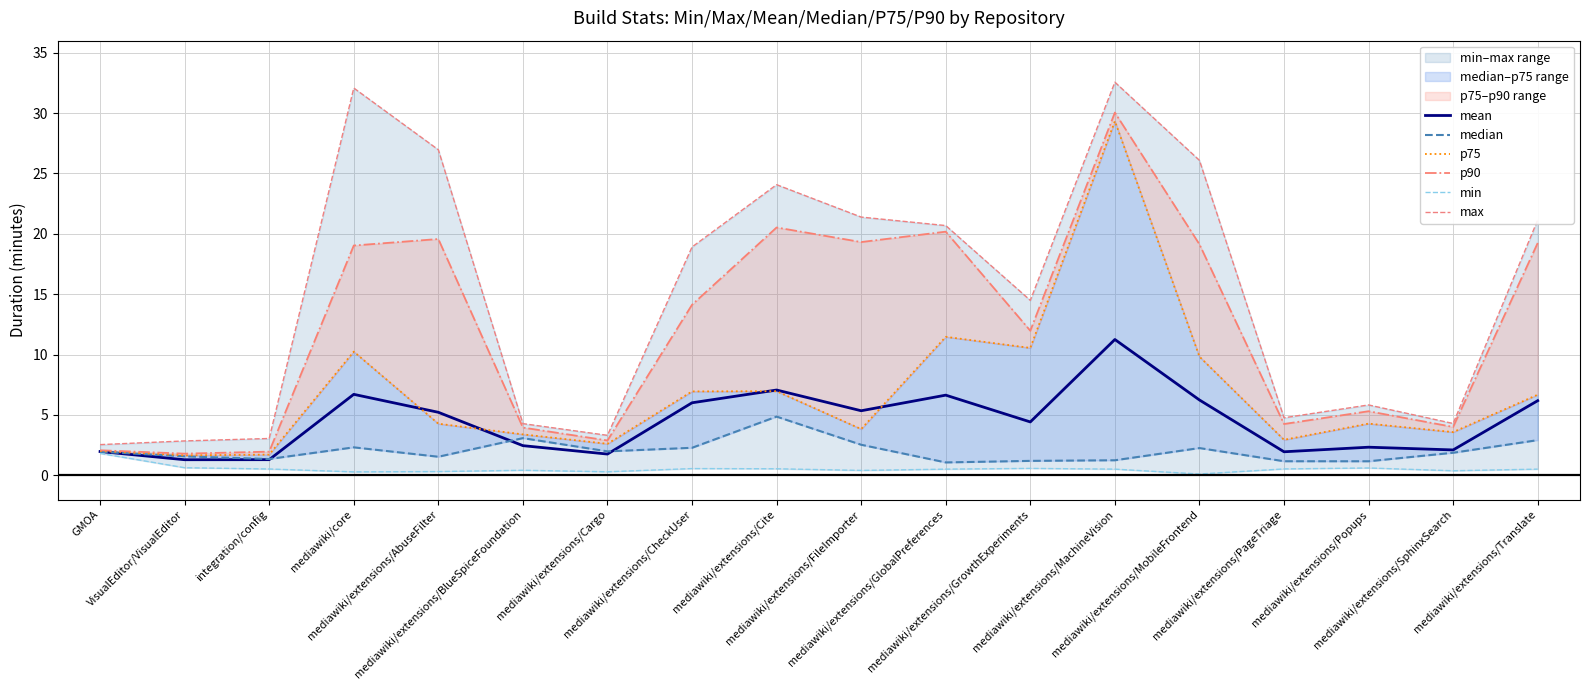

Reading right to left, transcribe all the data shown in this chart.

mean: 6.2	2.1	2.3	2.0	6.2	11.3	4.4	6.6	5.4	7.1	6.0	1.8	2.5	5.2	6.7	1.3	1.3	2.0
median: 2.9	1.9	1.2	1.2	2.3	1.3	1.2	1.1	2.5	4.9	2.3	2.0	3.1	1.5	2.3	1.4	1.6	2.0
p75: 6.7	3.6	4.3	2.9	9.8	29.3	10.6	11.5	3.8	7.0	7.0	2.6	3.4	4.3	10.2	1.7	1.7	2.0
p90: 19.2	4.0	5.3	4.3	19.1	30.0	12.0	20.2	19.3	20.5	14.1	2.9	4.0	19.6	19.0	2.0	1.8	2.1
min: 0.5	0.4	0.6	0.5	0.1	0.5	0.6	0.5	0.4	0.5	0.6	0.3	0.4	0.3	0.3	0.5	0.6	1.8
max: 21.2	4.3	5.8	4.8	26.1	32.6	14.5	20.7	21.4	24.1	18.9	3.3	4.3	27.0	32.1	3.1	2.9	2.5